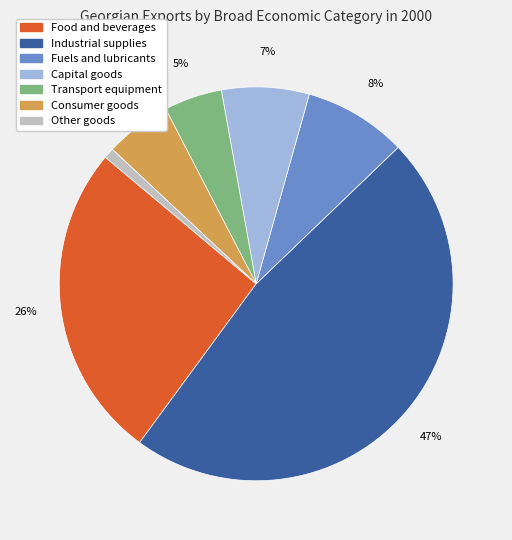

To the nearest percent, what is the difference between the largest and smallest slice percentages?

46%